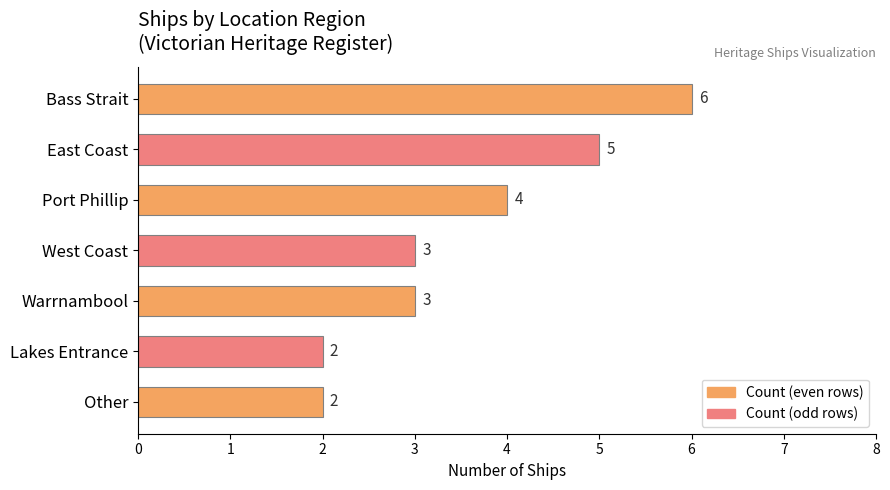

Count the number of categories in the chart.

7